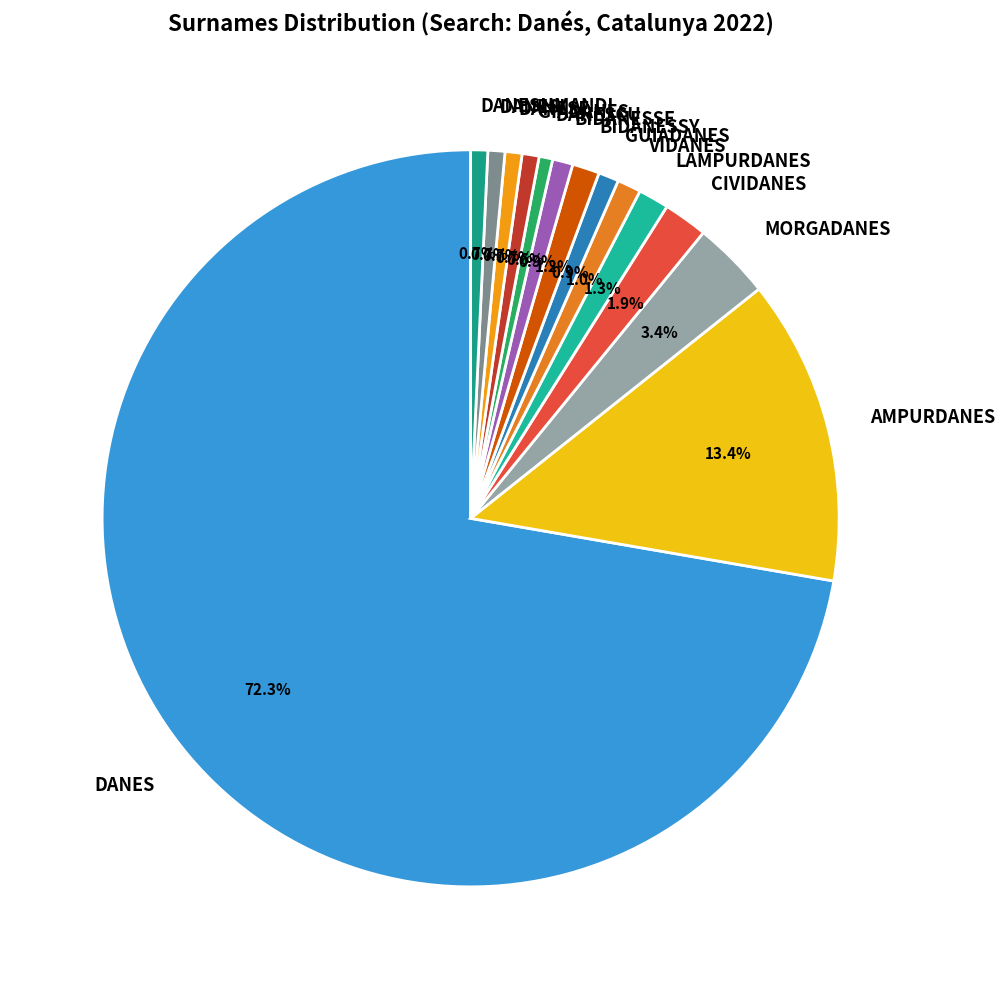

How many segments does this pie chart have?

14